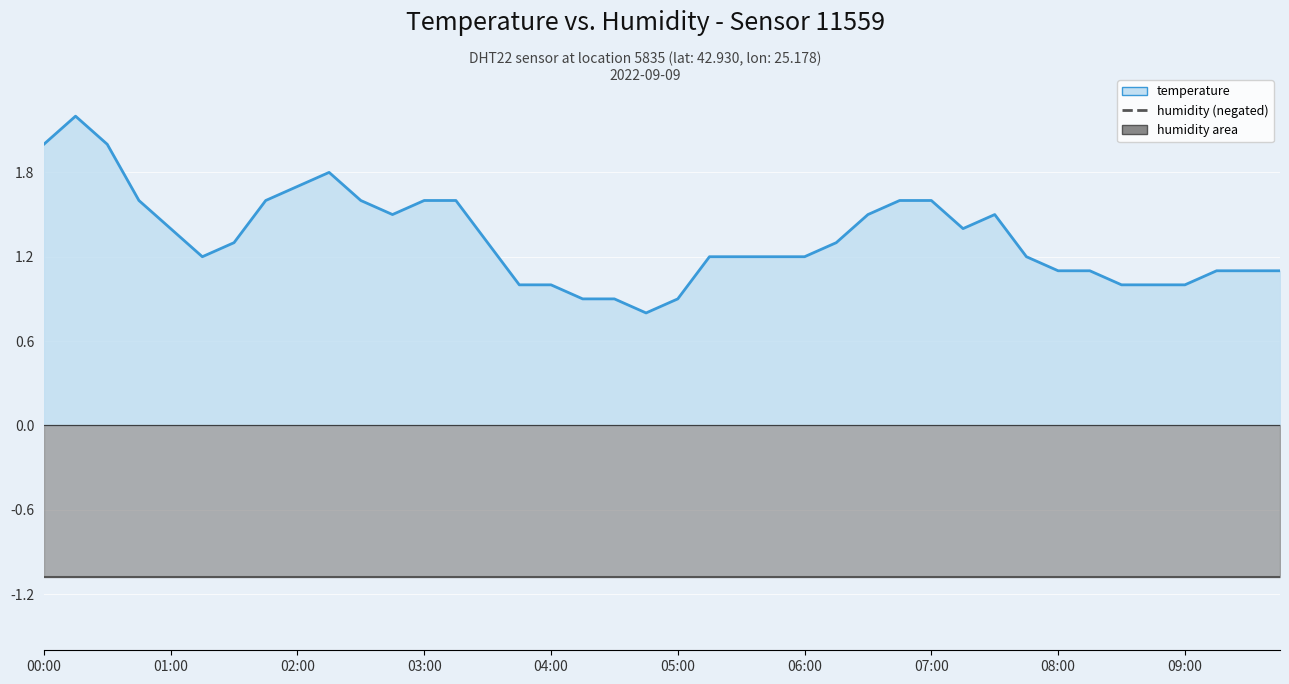

Which series has the largest total across all categories?

temperature line